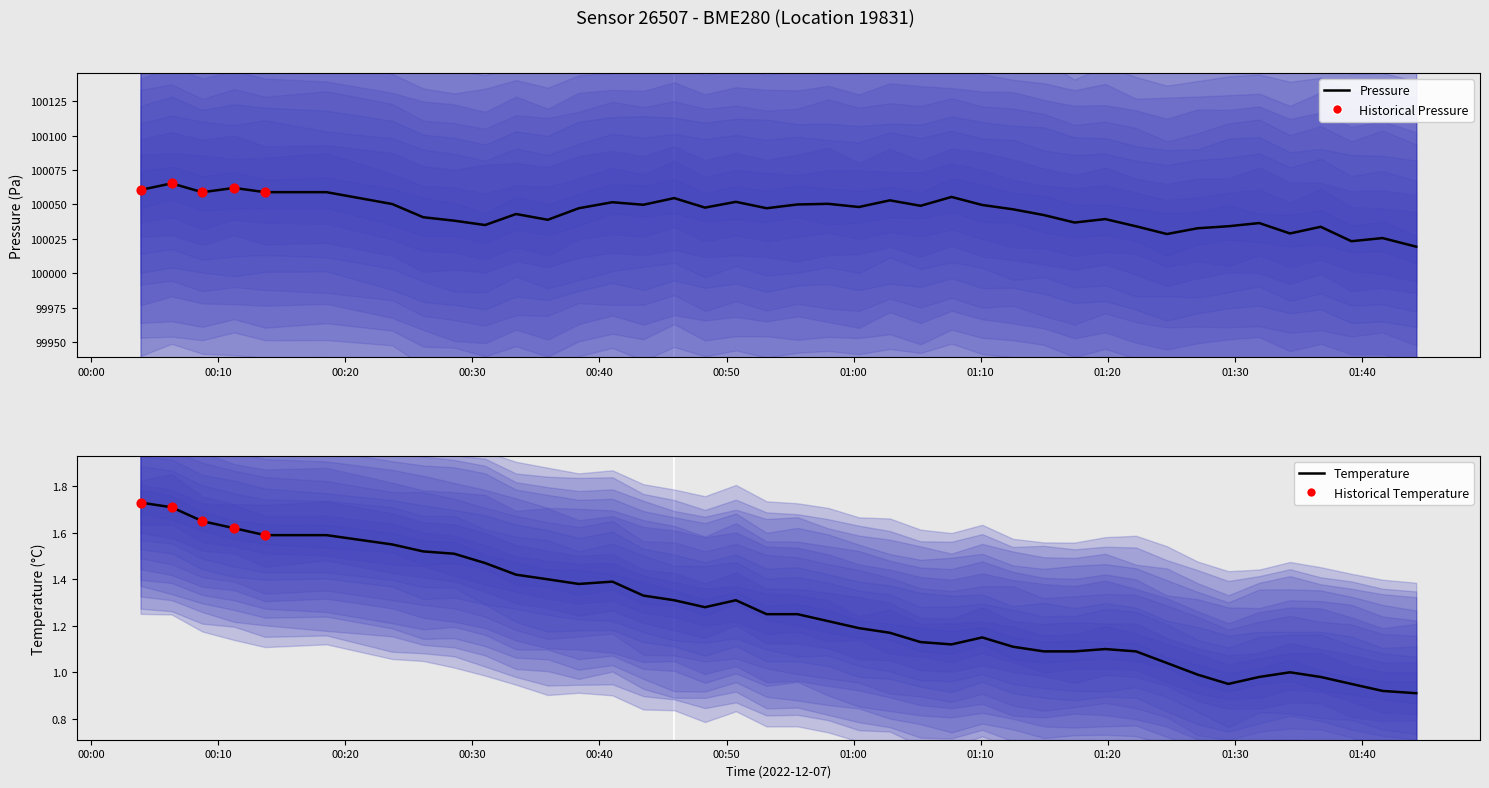

Which series has the largest total across all categories?

pressure